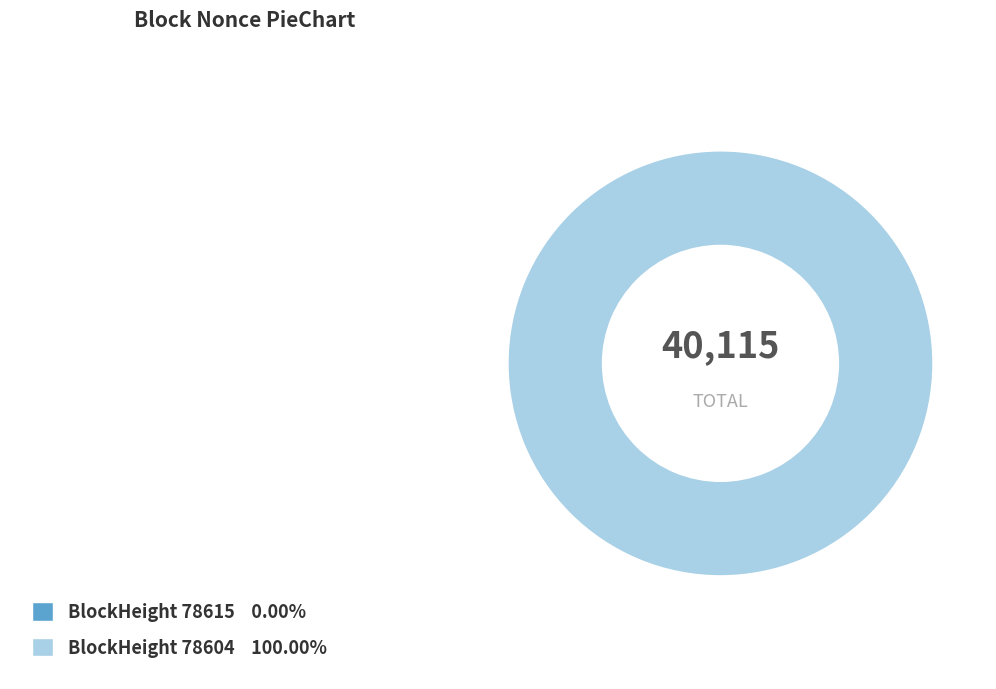

Which category has the biggest portion of the pie?

78604